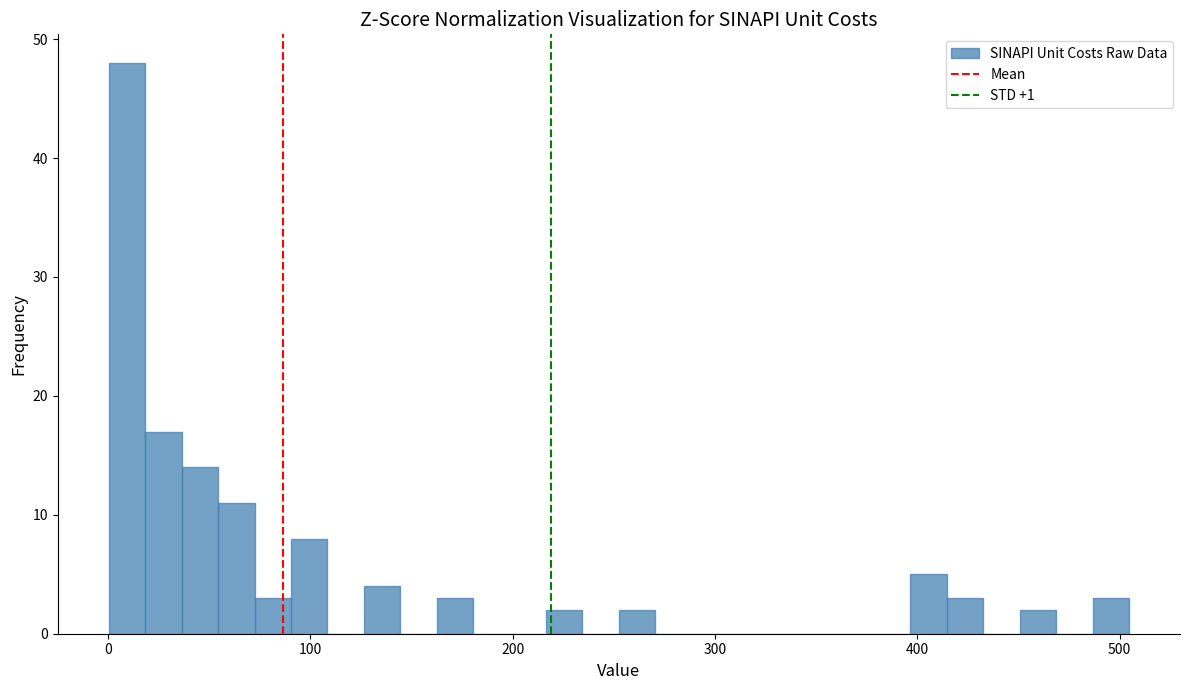

Read against the x-axis, roughly where is the centre of the tallest bar?

10